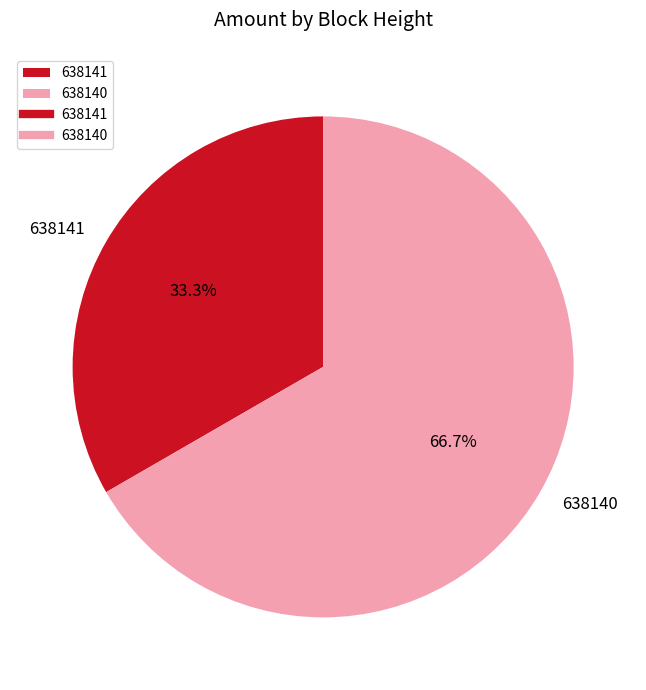

Which slice represents more than half of the pie?

638140